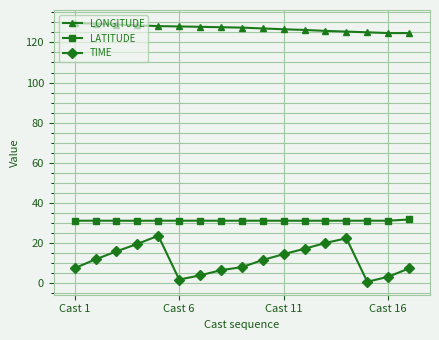

Rank the series by their maximum value, from highest to lowest.

LONGITUDE, LATITUDE, TIME